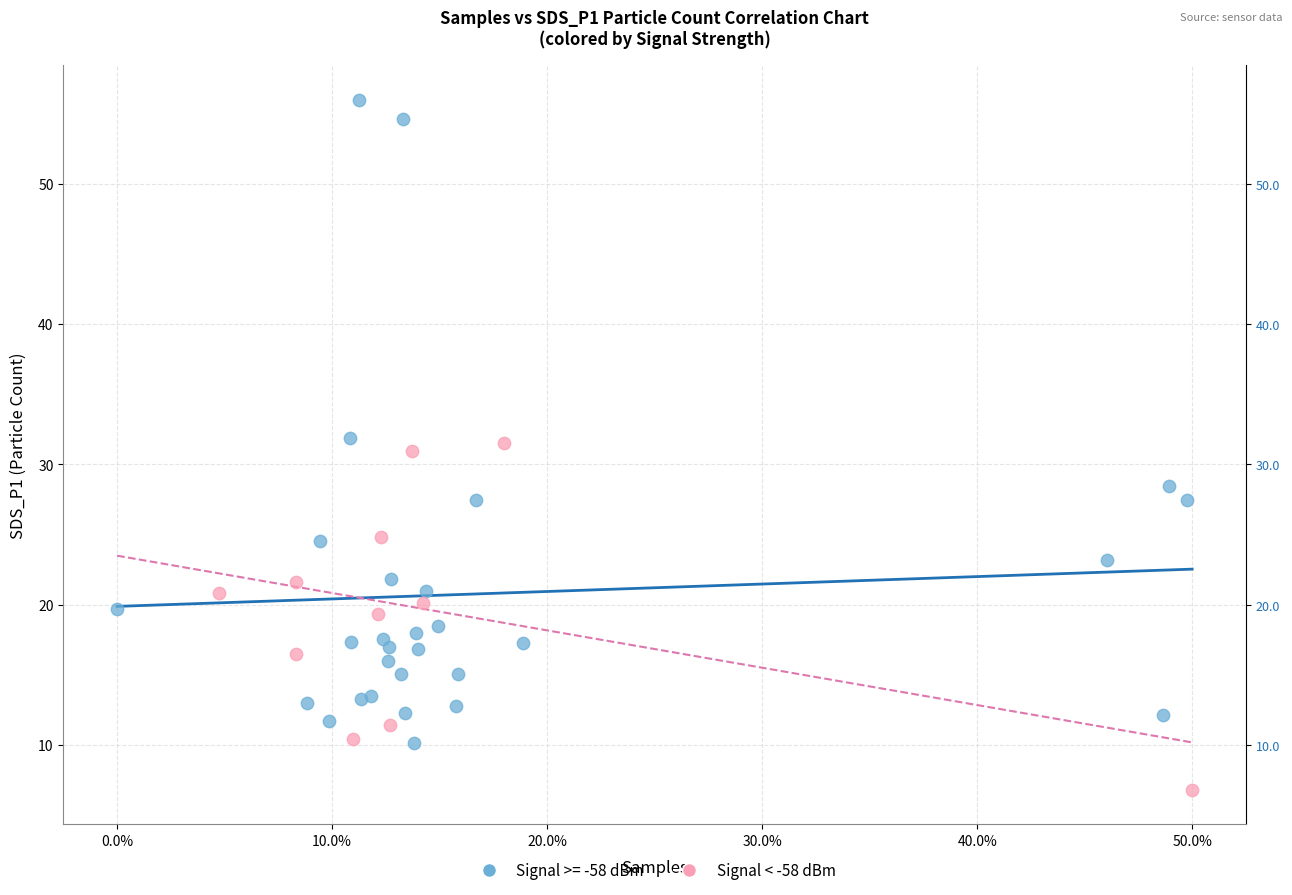

Which series contains the highest Y value?

Signal >= -58 dBm